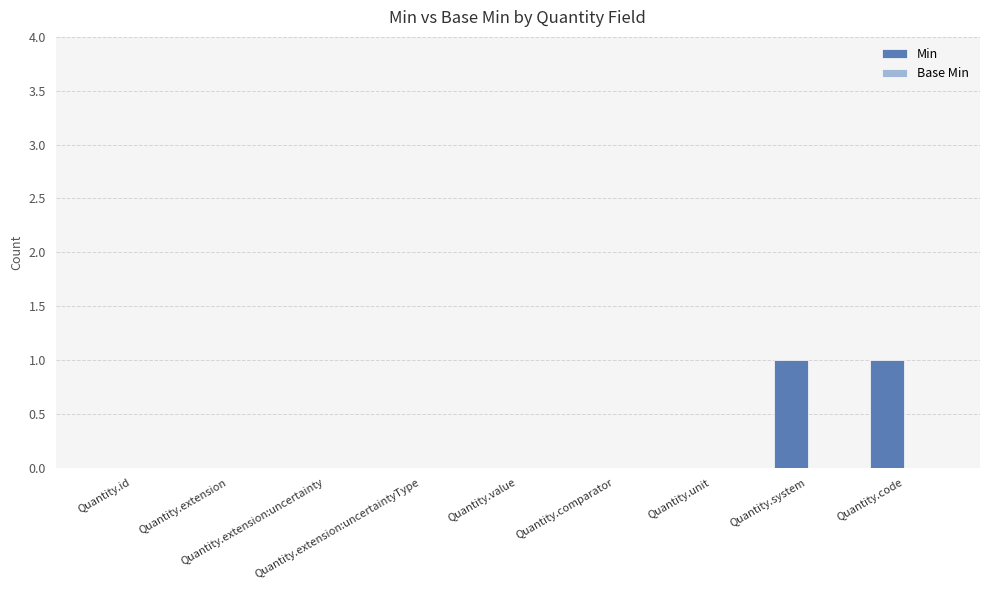

Count the number of data series in this chart.

1